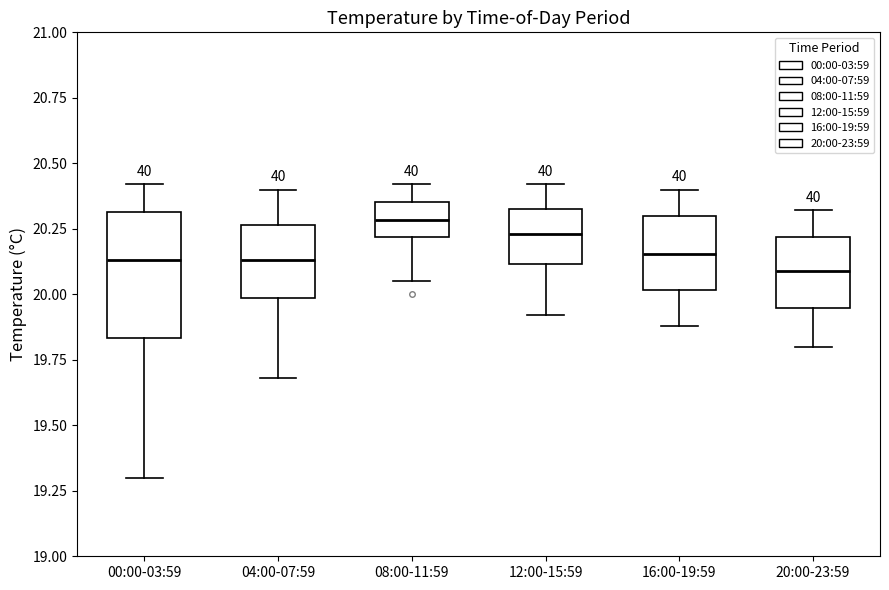

Reading left to right, read every box against the y-axis: the position of its median line, the range the box covers, and the ends of its whiskers. The values are not printed on the chart, so give them approximately, as read against the axis.

00:00-03:59: median 20.15, box 19.85 to 20.30, whiskers 19.30 to 20.40
04:00-07:59: median 20.15, box 20.00 to 20.25, whiskers 19.70 to 20.40
08:00-11:59: median 20.30, box 20.20 to 20.35, whiskers 20.05 to 20.40
12:00-15:59: median 20.25, box 20.10 to 20.35, whiskers 19.90 to 20.40
16:00-19:59: median 20.15, box 20.00 to 20.30, whiskers 19.90 to 20.40
20:00-23:59: median 20.10, box 19.95 to 20.20, whiskers 19.80 to 20.30